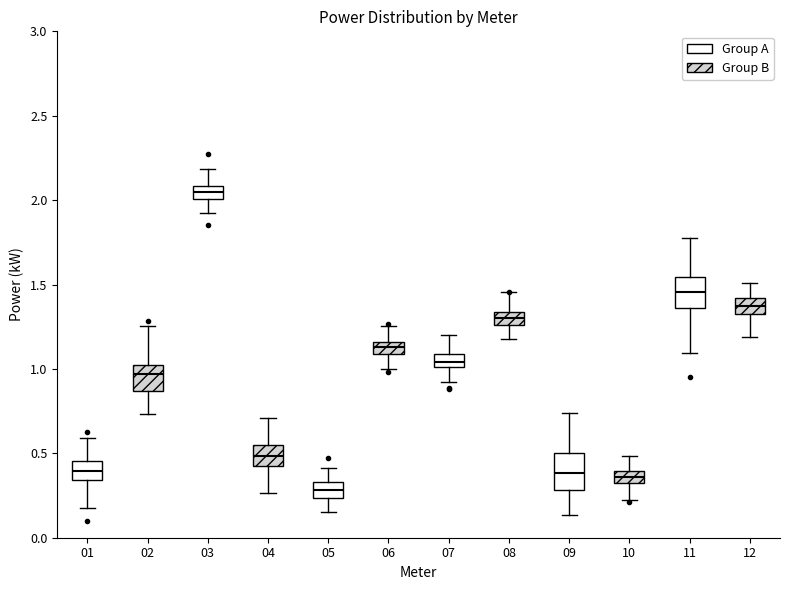

Which box's median line is the highest?

03